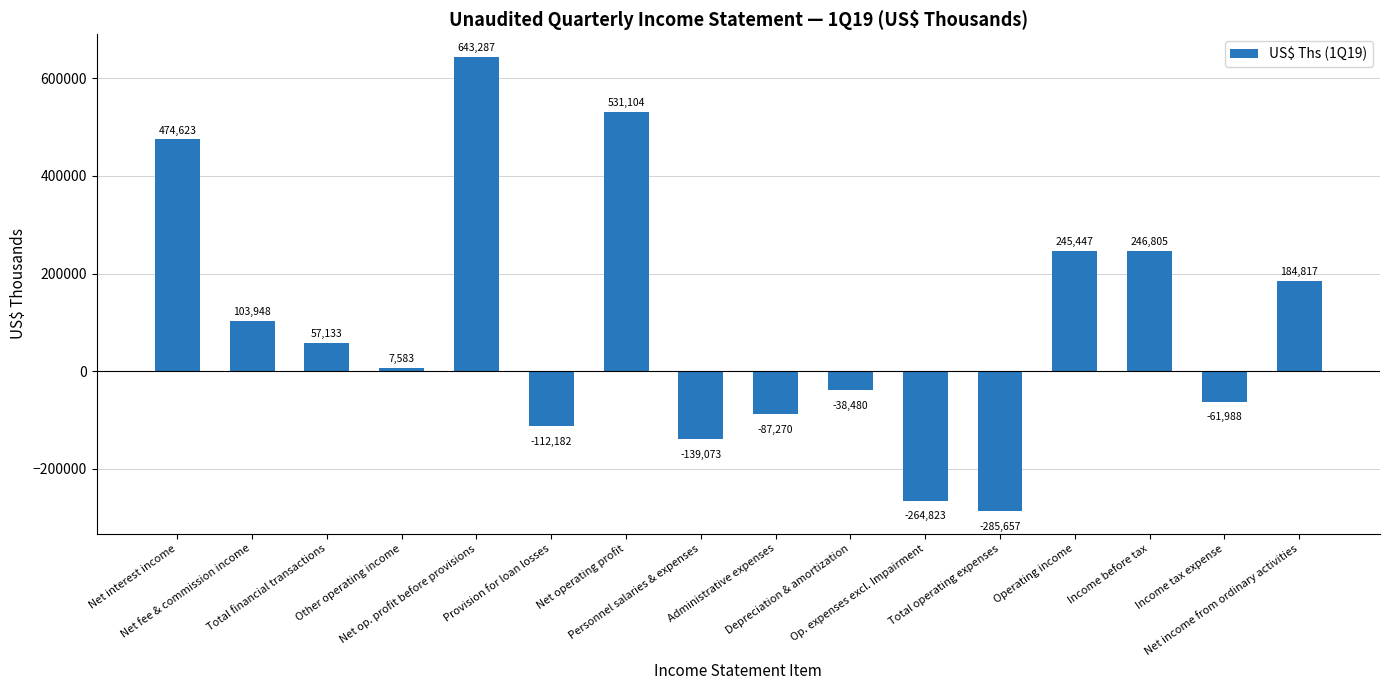

At which label is the value closest to 178814?

Net income from ordinary activities